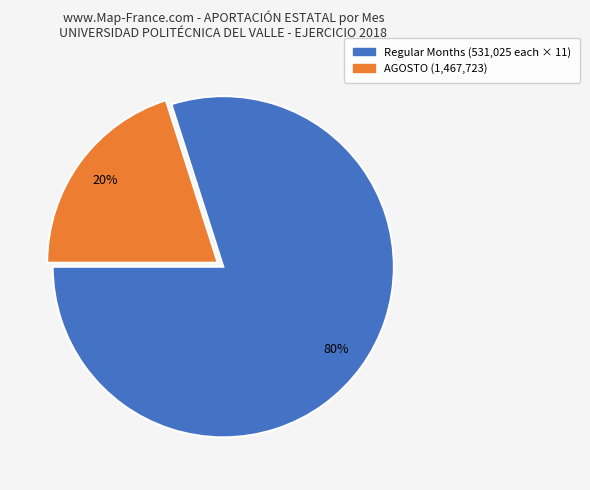

How many segments does this pie chart have?

2